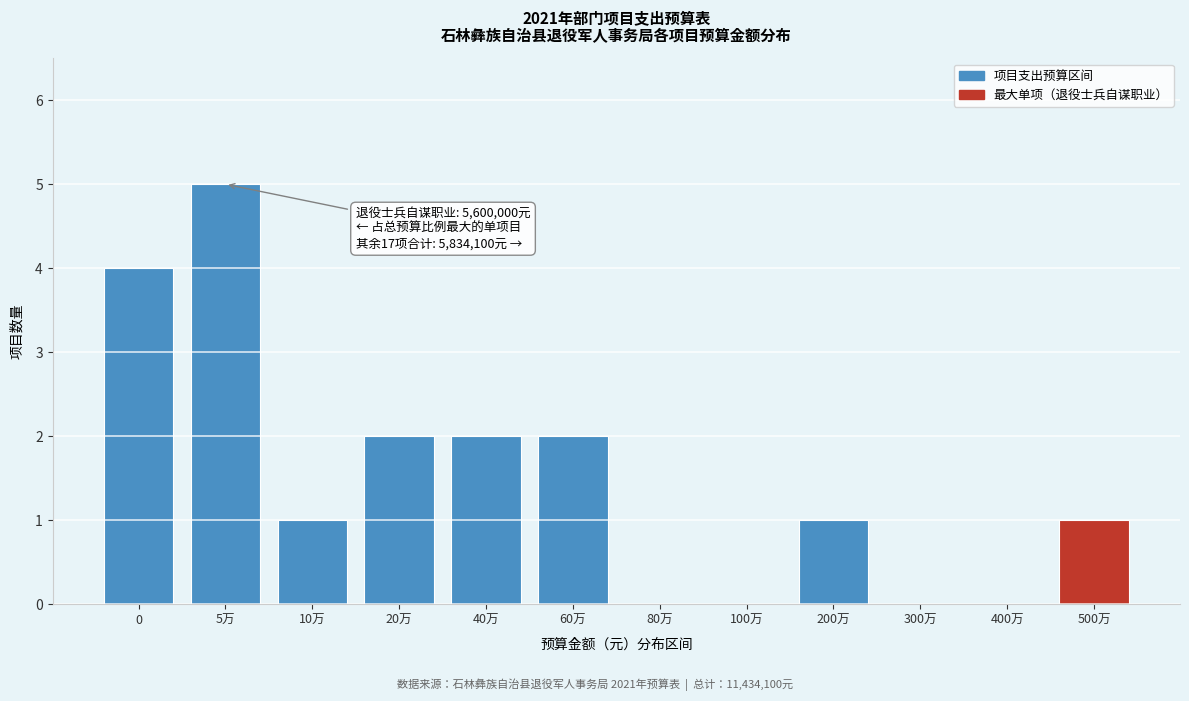

Reading left to right, extract all data points from this chart.

0=4	5万=5	10万=1	20万=2	40万=2	60万=2	80万=0	100万=0	200万=1	300万=0	400万=0	500万=1